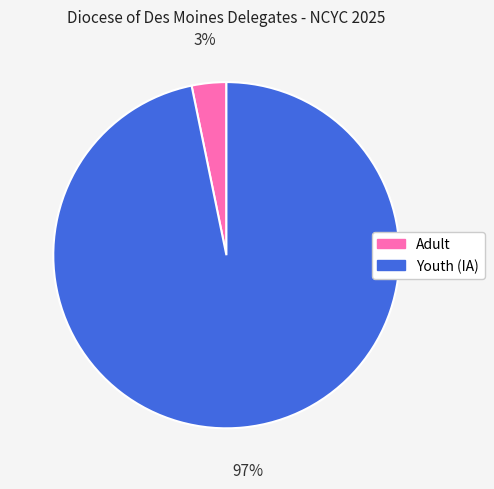

What is the largest slice in the pie chart?

Youth (IA)